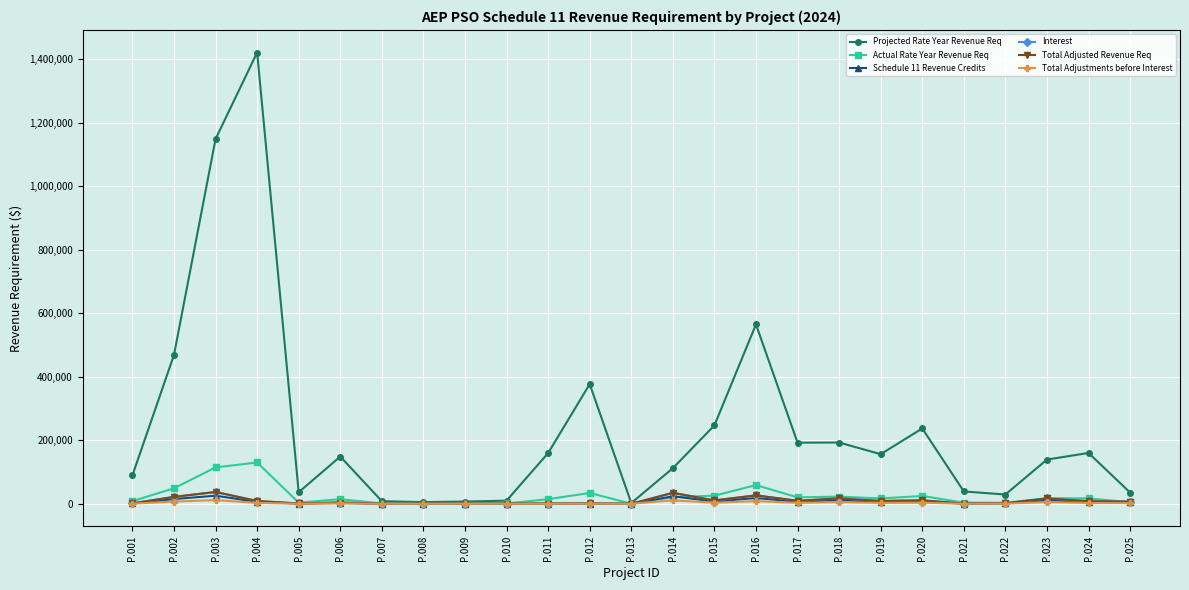

Read the Total Adjusted Revenue Req value at P.017.

9427.4